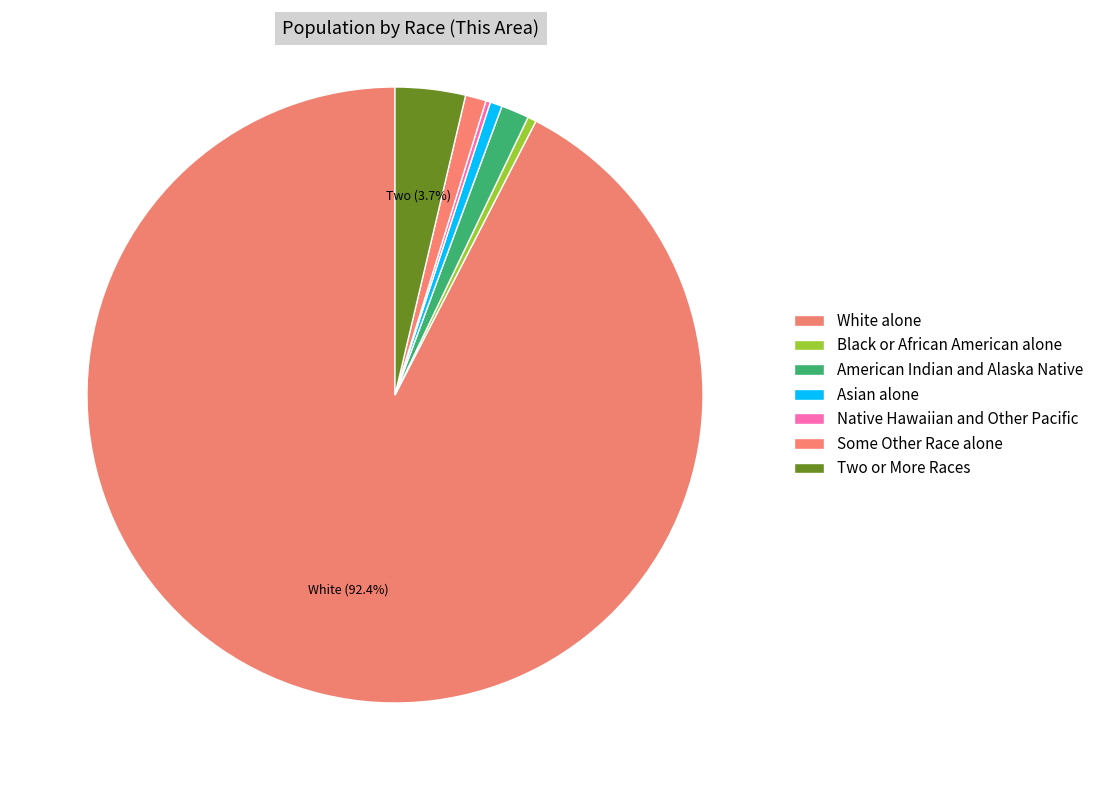

To the nearest percent, what is the difference between the largest and smallest slice percentages?

92%